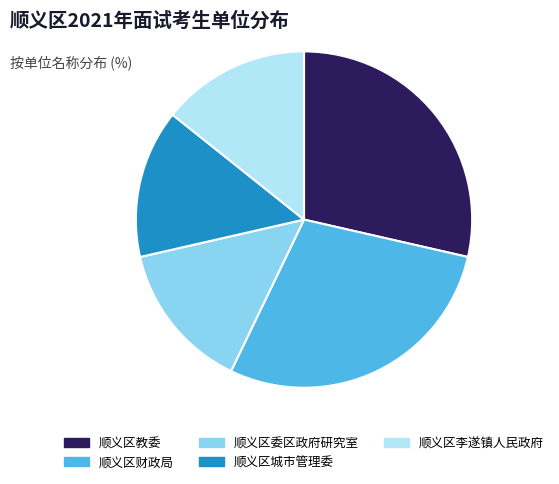

Is the sum of 顺义区城市管理委 and 顺义区财政局 greater than half?

No